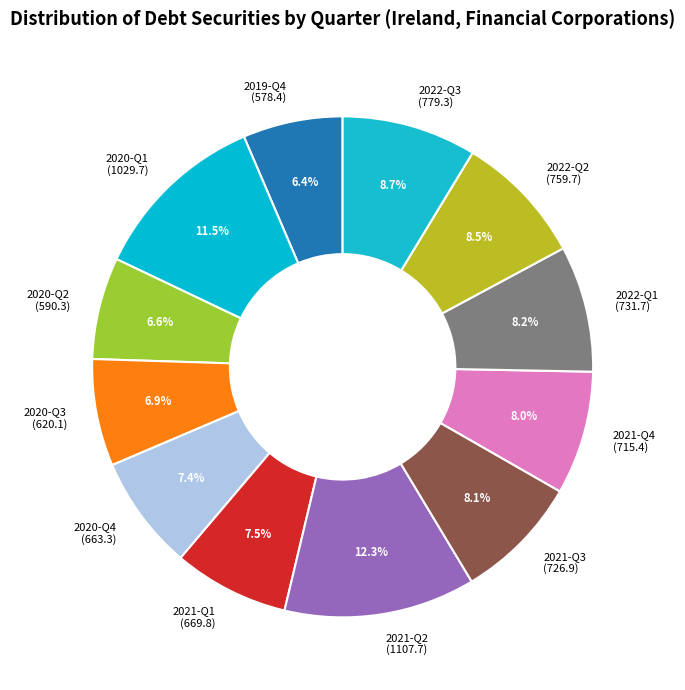

To the nearest percent, what is the difference between the largest and smallest slice percentages?

6%